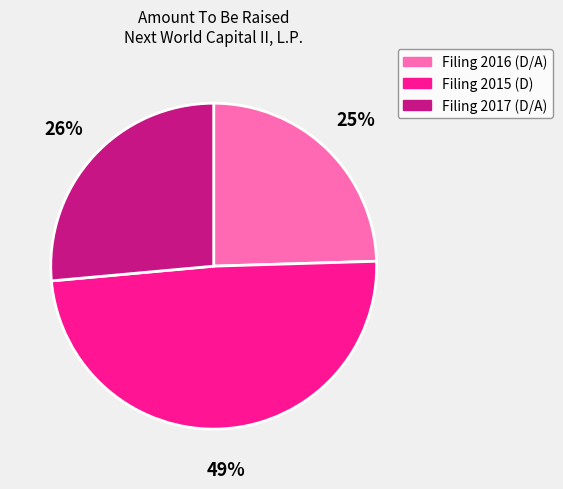

Do Filing 2015 (D) and Filing 2016 (D/A) together represent more than half of the pie?

Yes